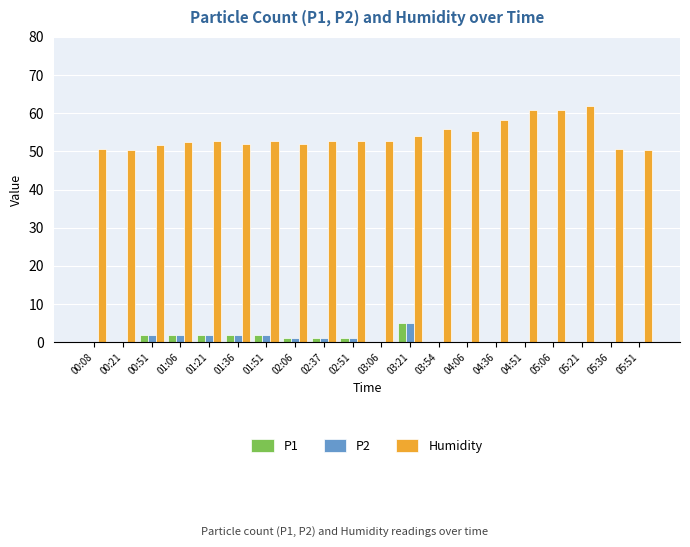

Is the value of Humidity at 00:08 greater than the value of P2 at 04:36?

Yes